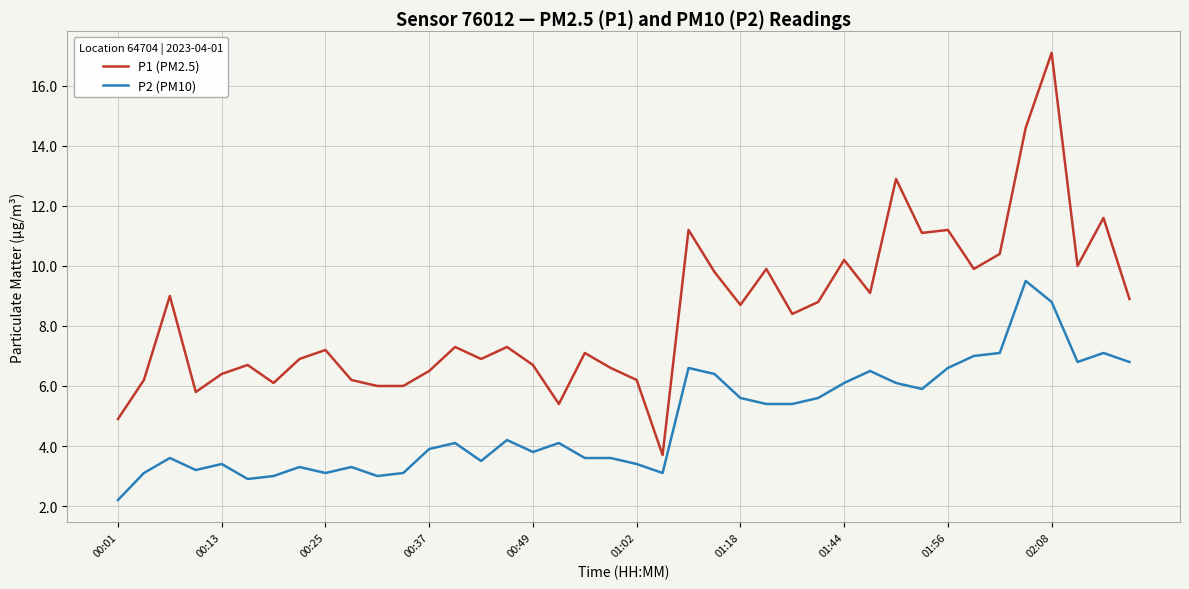

List the series in order of their peak value, highest first.

P1 (PM2.5), P2 (PM10)